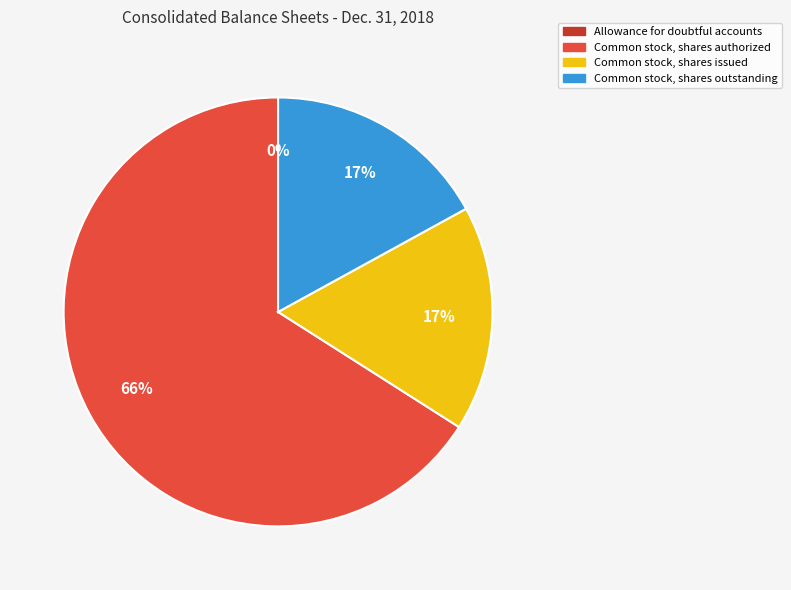

Which slice is the largest?

Common stock, shares authorized